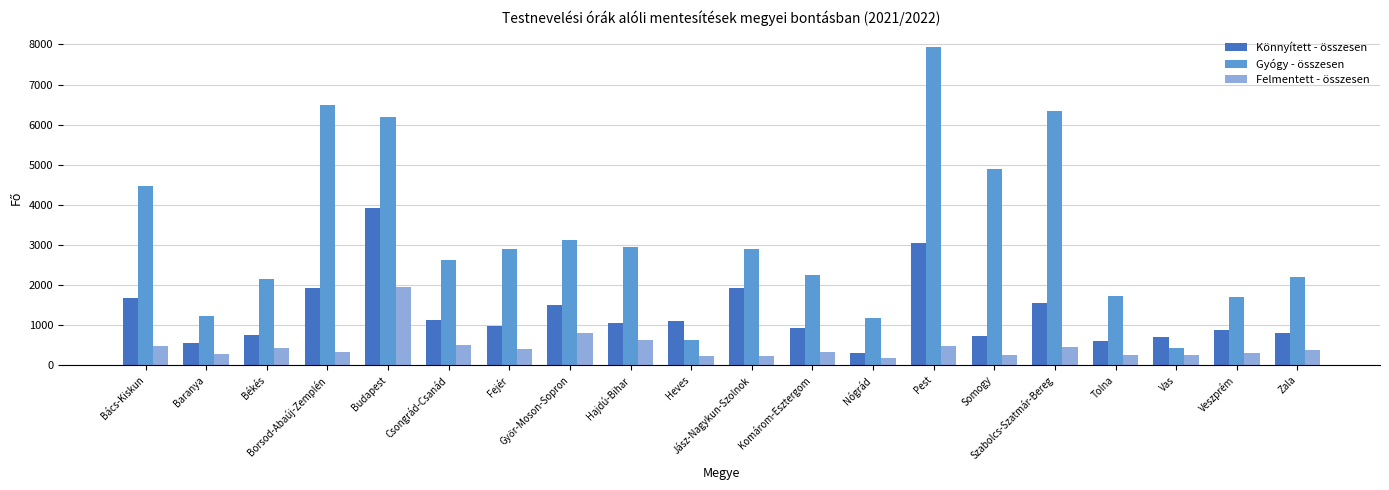

What is the total value across all series at Zala?

3372